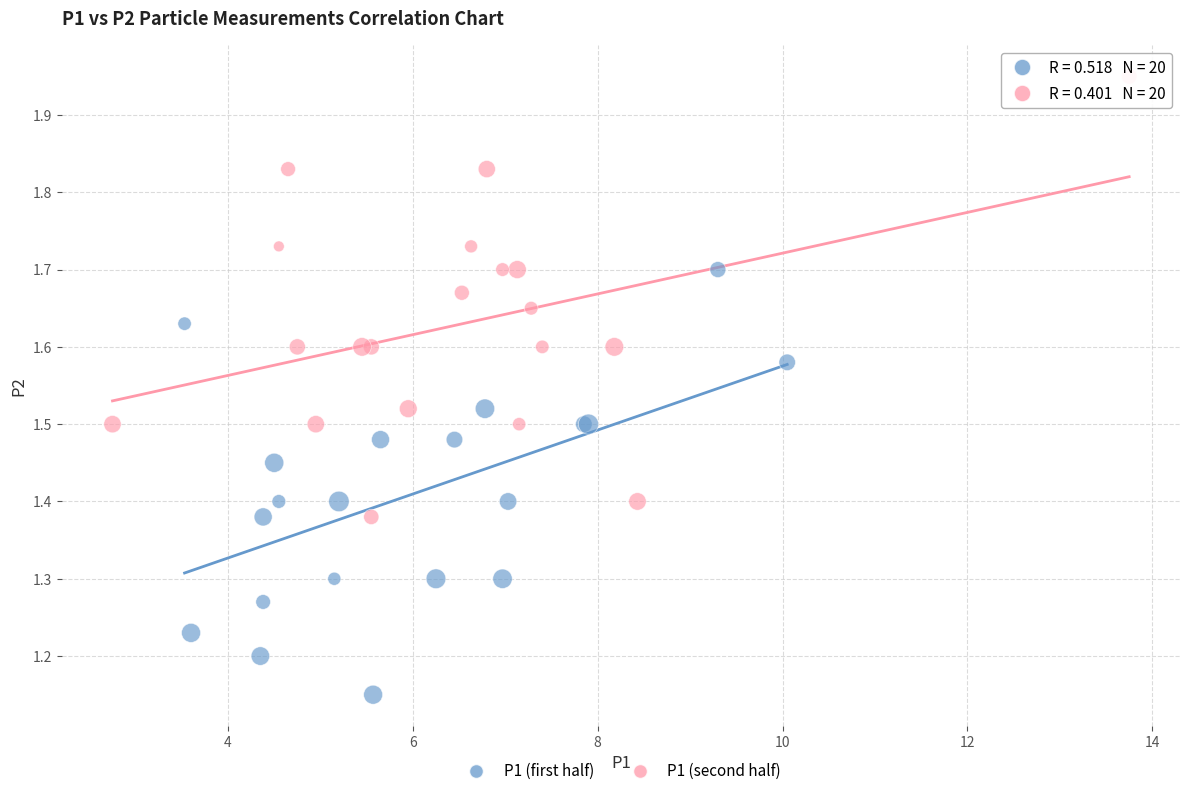

Which series contains the lowest Y value?

P1 (first half)